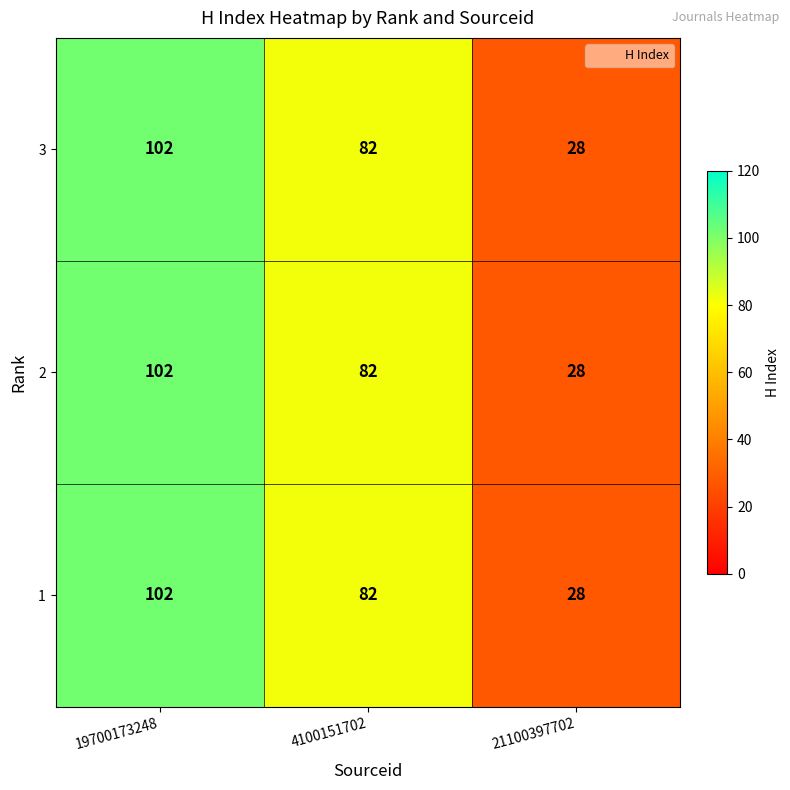

Read the 1 value at 21100397702.

28